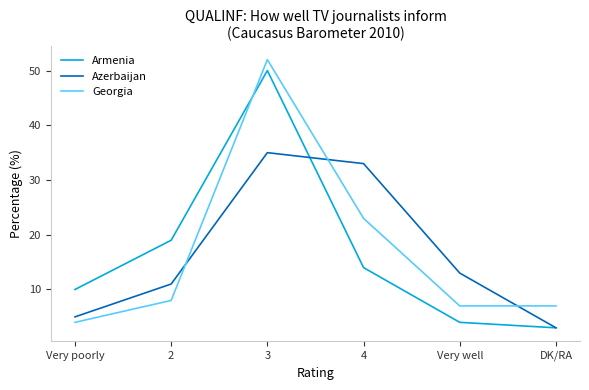

How many times do Georgia and Armenia cross each other?

1